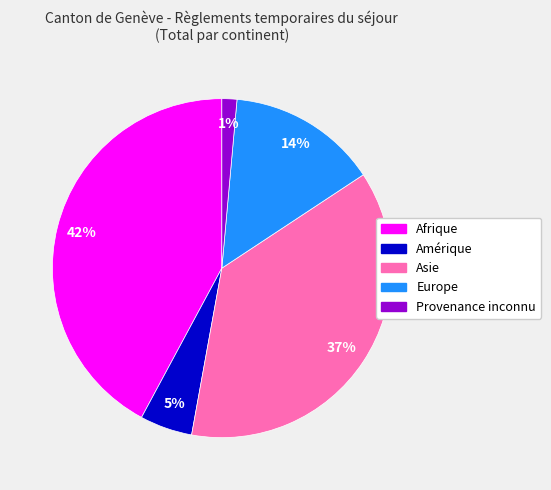

To the nearest percent, what is the average slice percentage?

20%